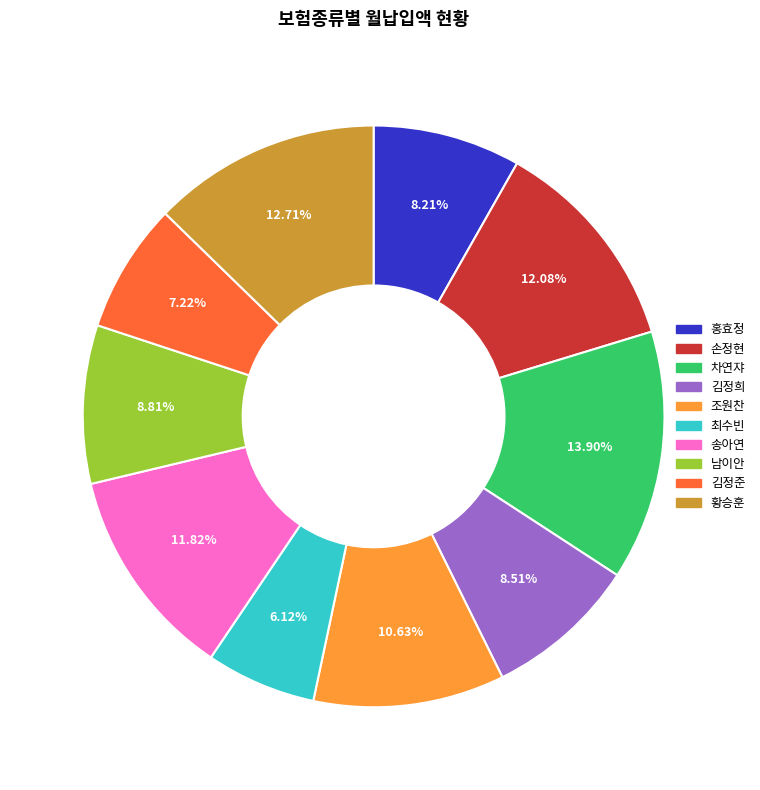

What is the smallest slice in the pie chart?

최수빈